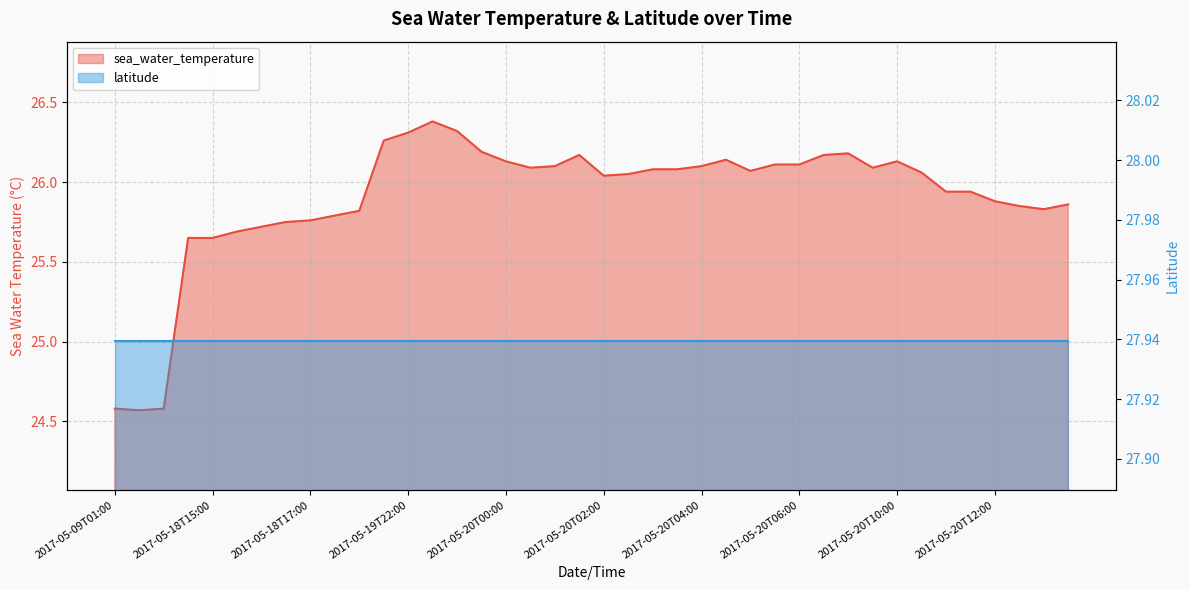

Count the number of categories in the chart.

40